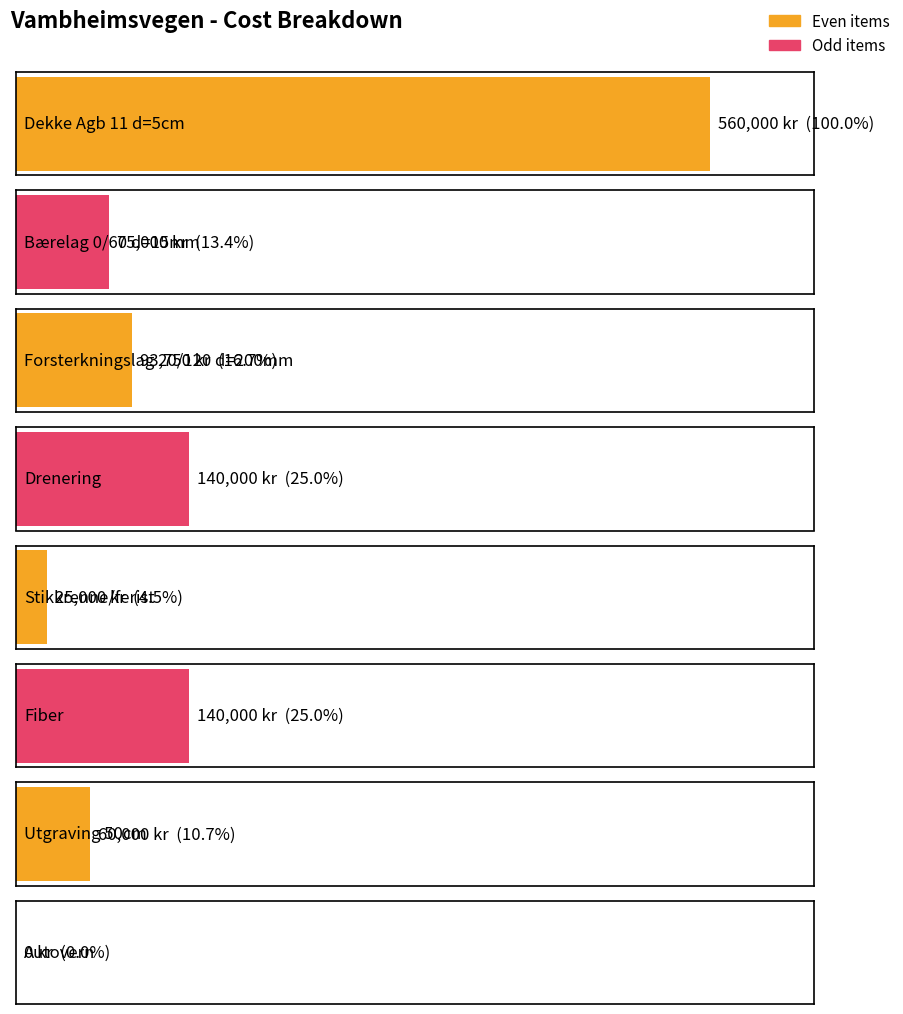

The value at Dekke Agb 11 d=5cm is 560000. True or false?

True